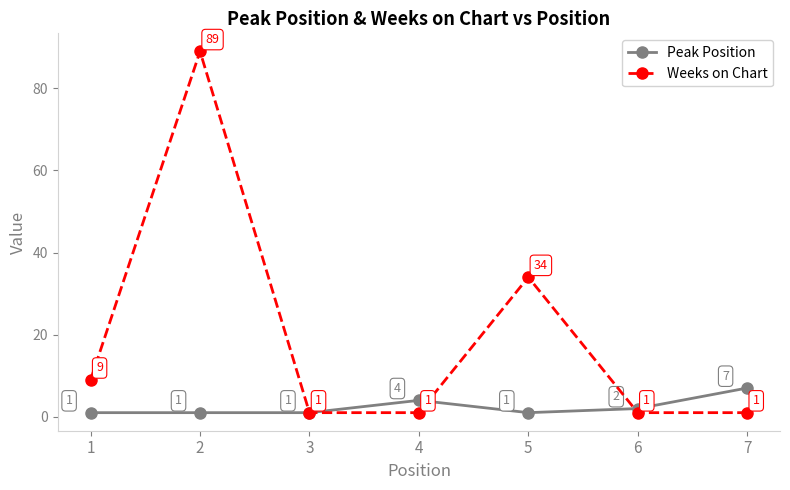

True or false: Weeks on Chart has more than 1 interior local peaks.

True